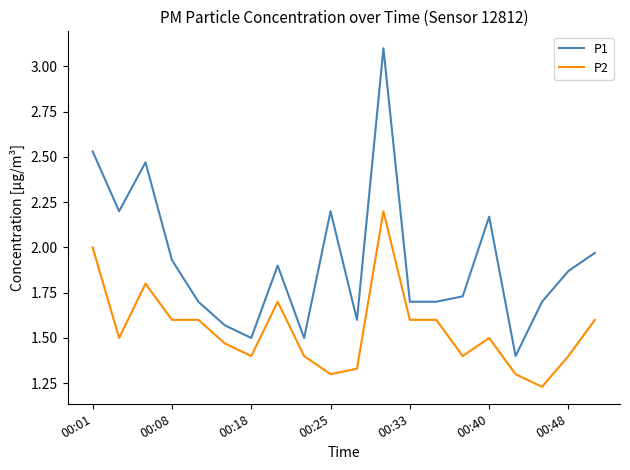

True or false: P2 and P1 intersect in this chart.

False